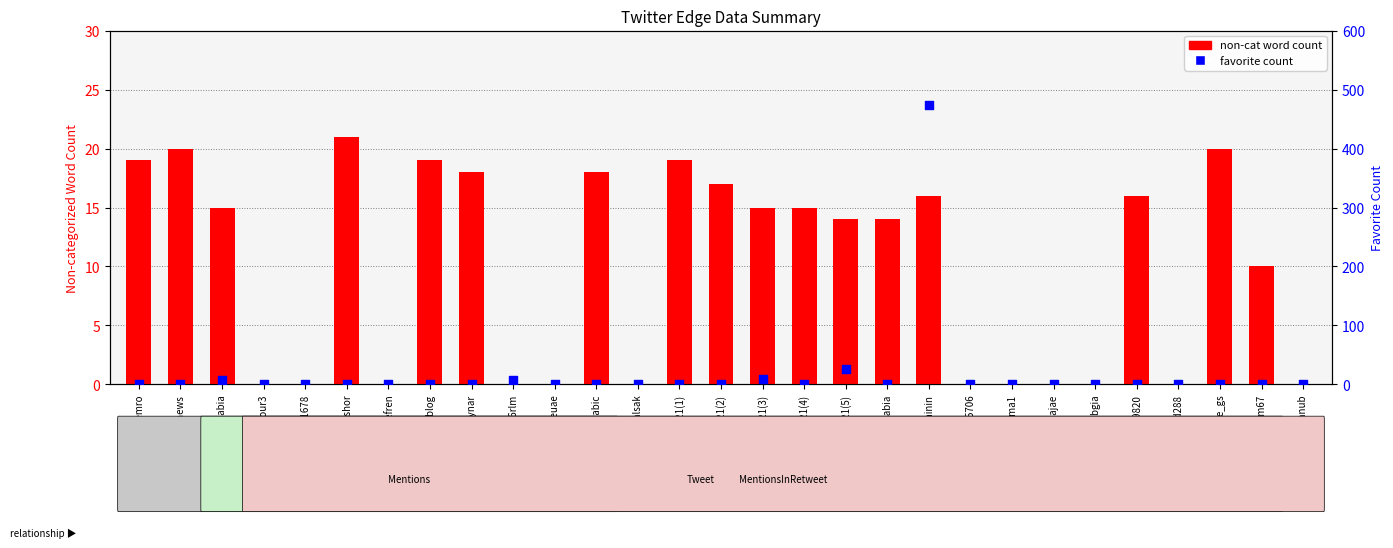

Which series reaches the minimum Y coordinate?

non-cat word count